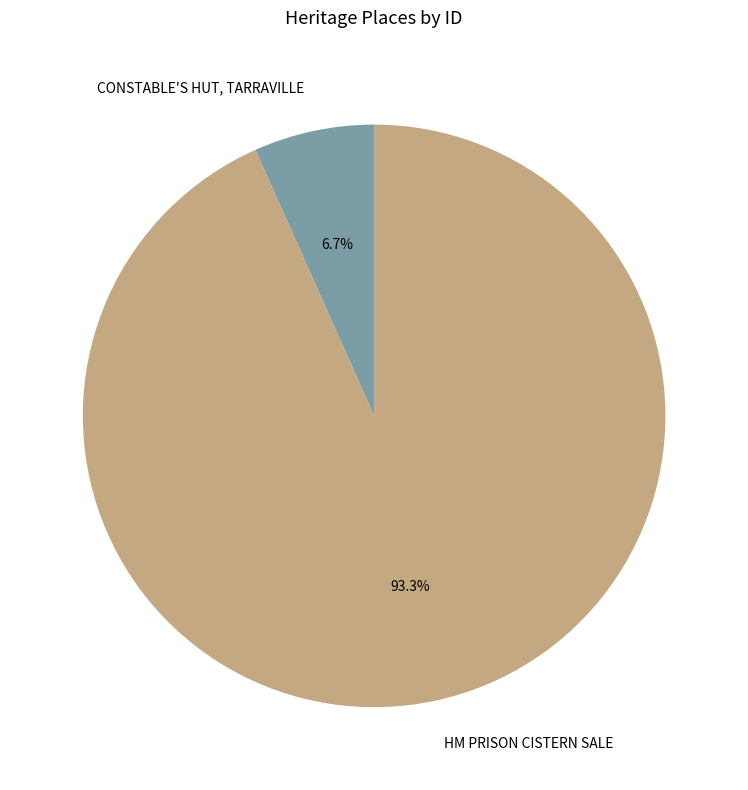

Rank the categories by value from highest to lowest.

HM PRISON CISTERN SALE, CONSTABLE'S HUT, TARRAVILLE